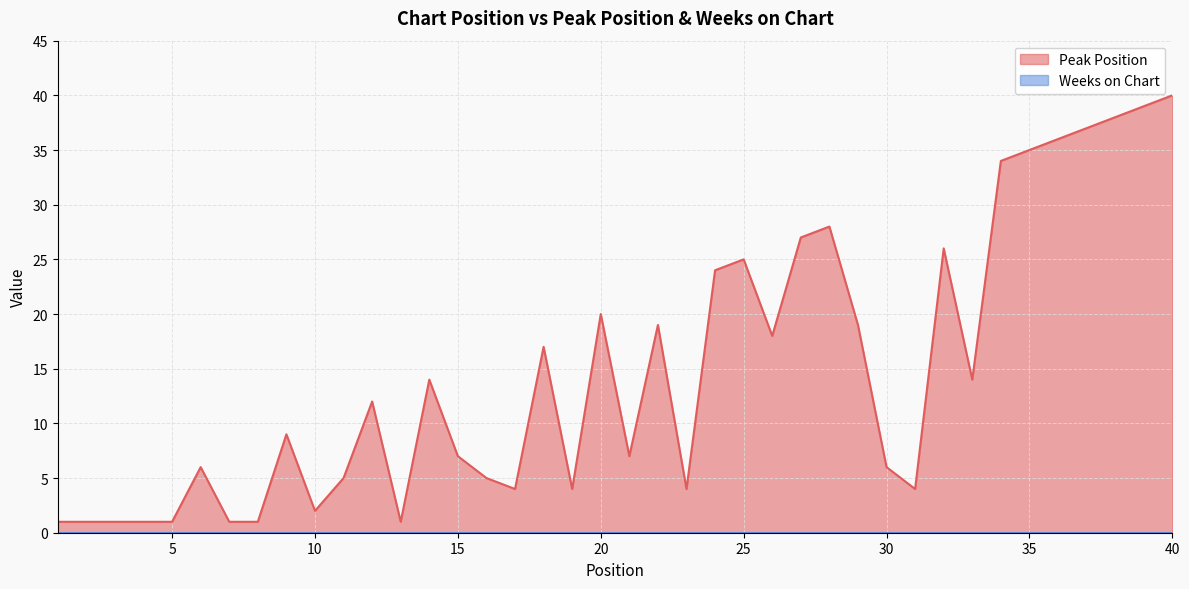

At which label does the data first exceed 12?

14